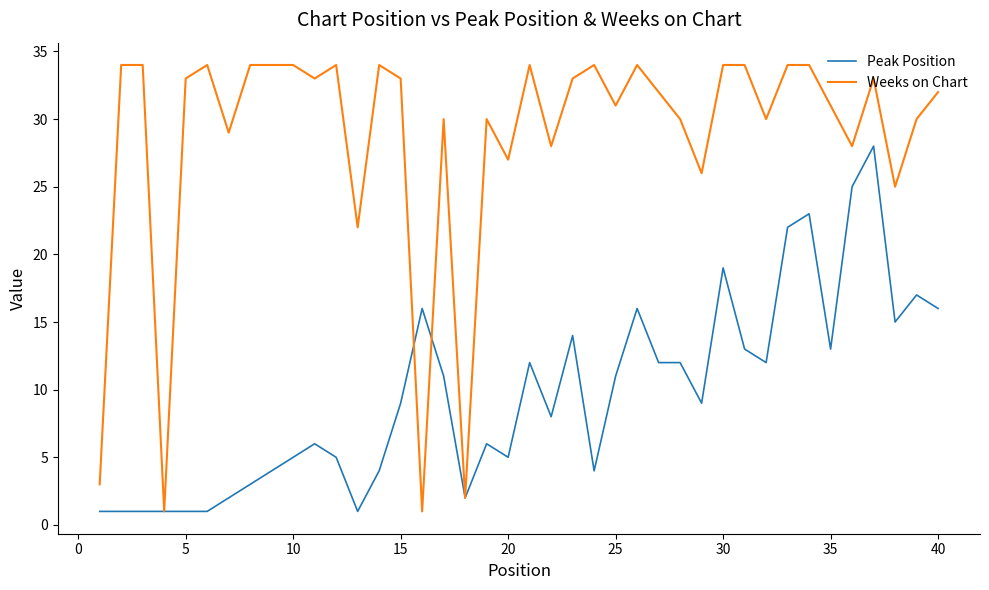

Which series ends up on top after the final intersection of Peak Position and Weeks on Chart?

Weeks on Chart